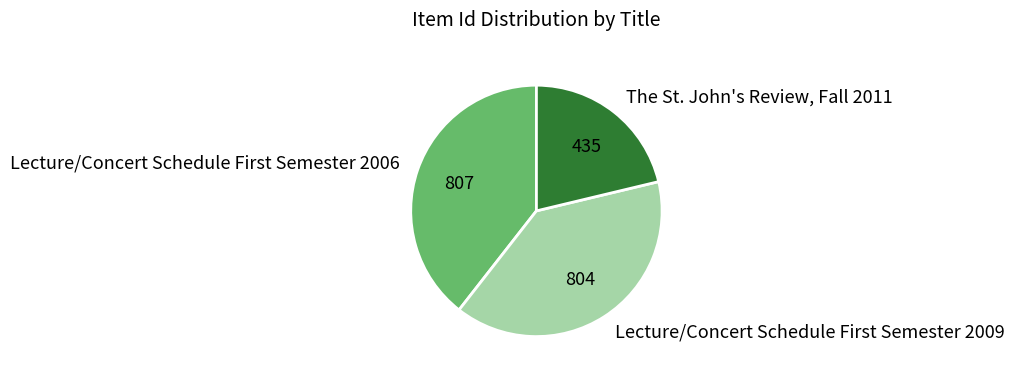

How many slices are in this pie chart?

3